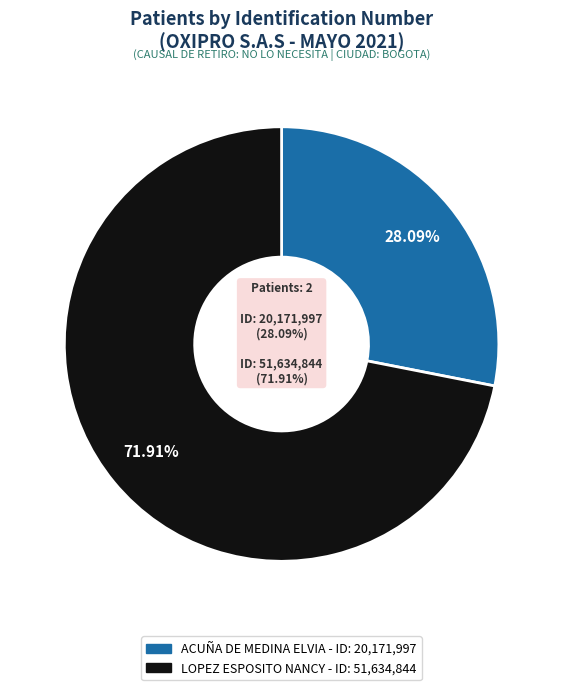

What portion of the pie excludes LOPEZ ESPOSITO NANCY?

28.1%